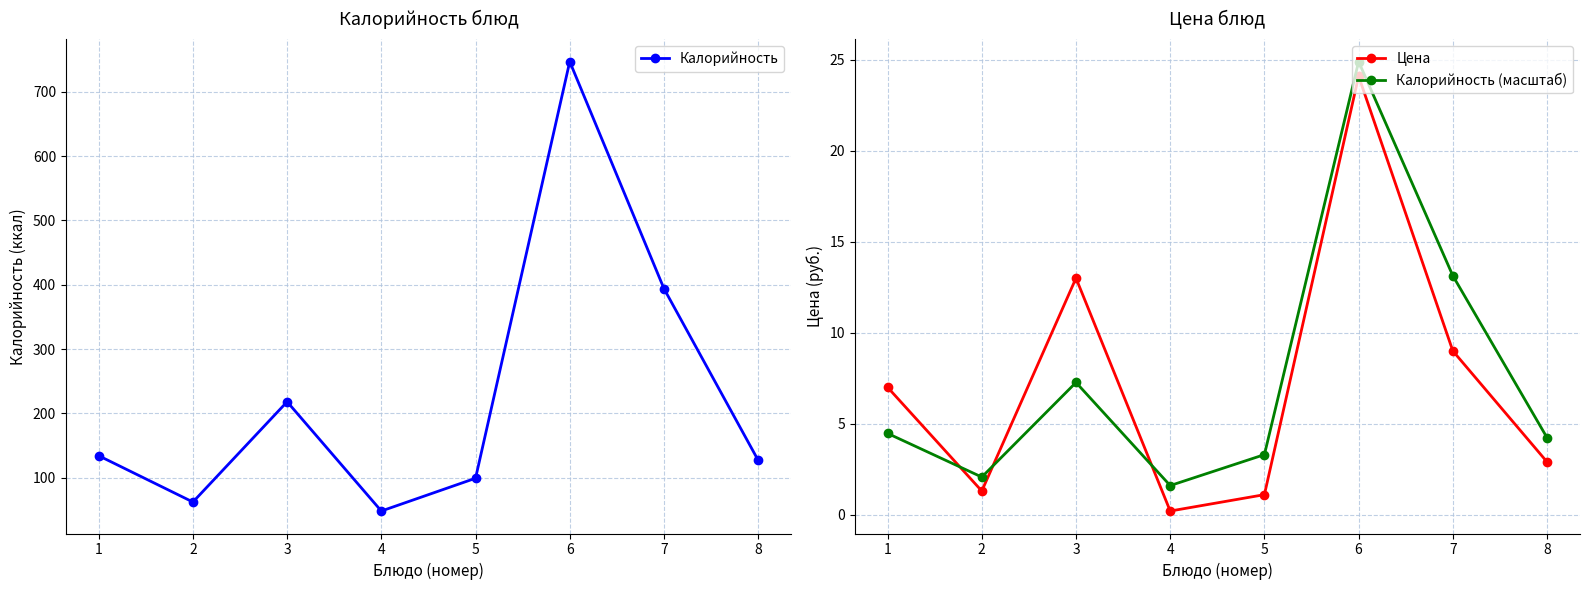

How many lines are shown in the chart?

3